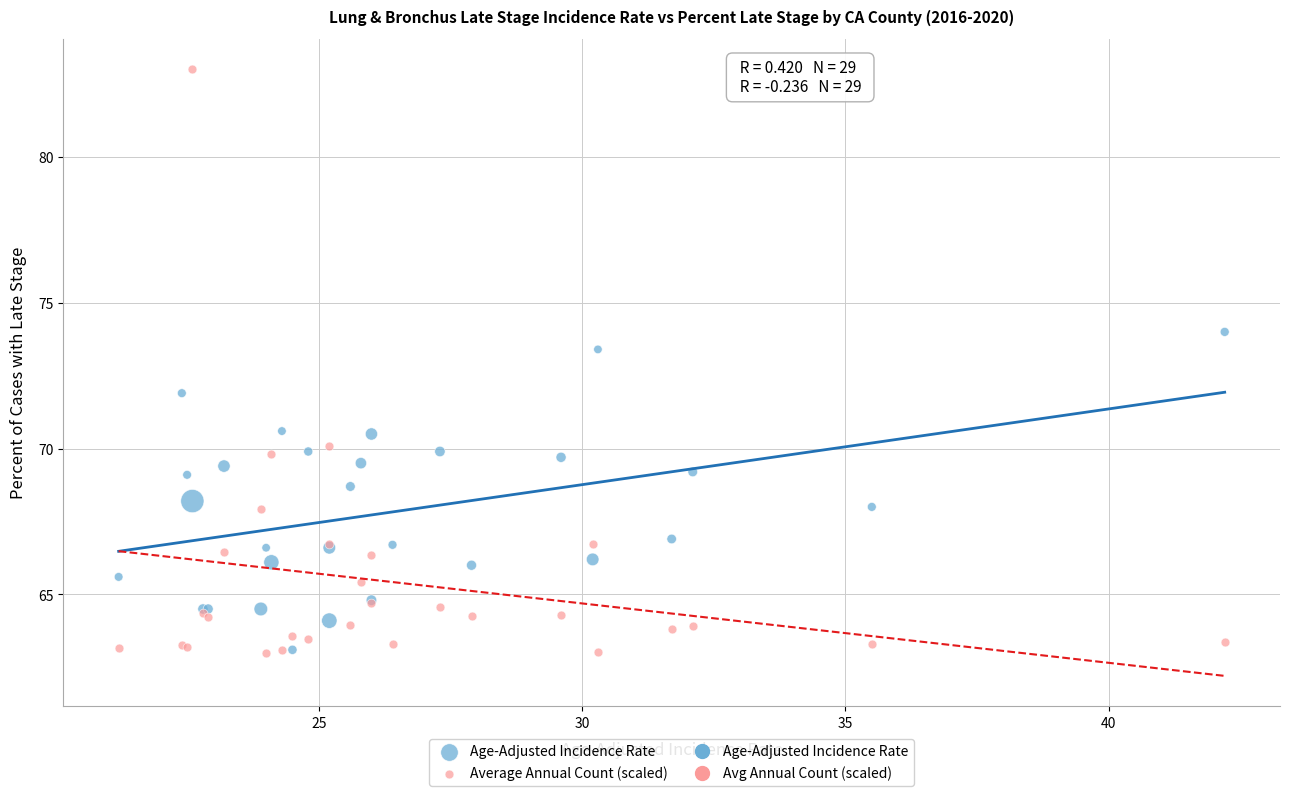

In the Average Annual Count (scaled) series, what Y value is closest to 73?

70.1